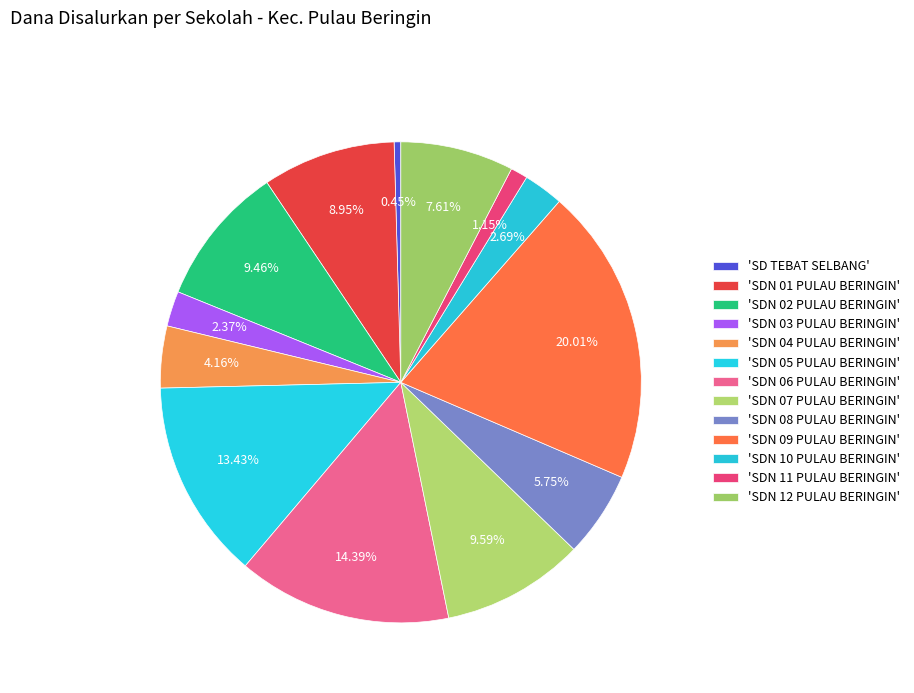

Count the number of slices in the pie.

13